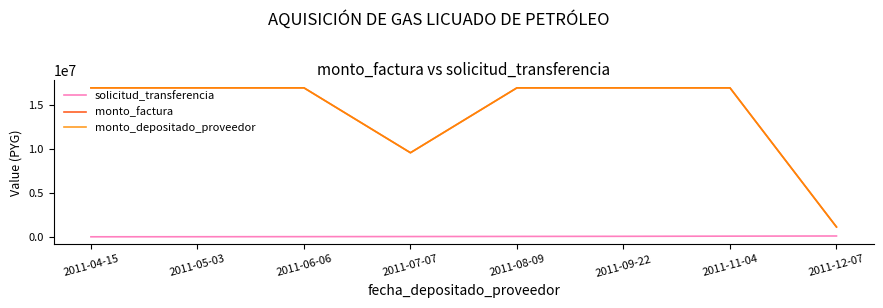

Does the chart have visible grid lines?

No